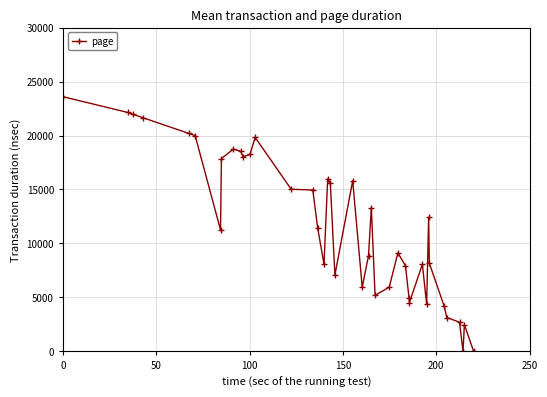

What is the average value?

11682